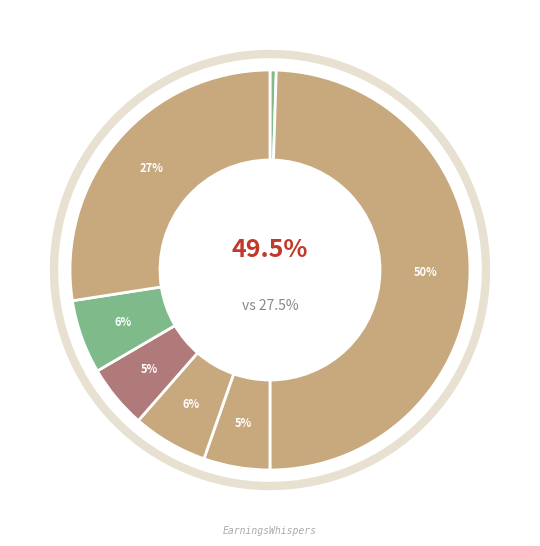

How many slices are in this pie chart?

7